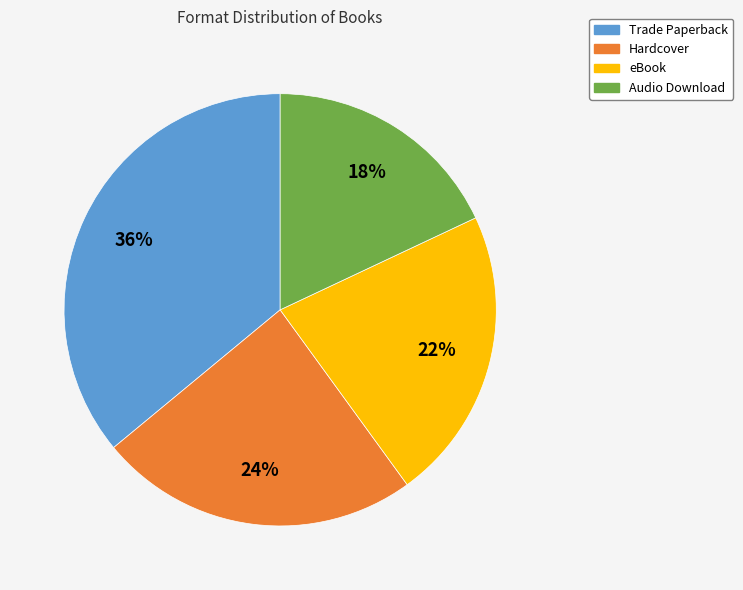

Which category has the smallest portion of the pie?

Audio Download